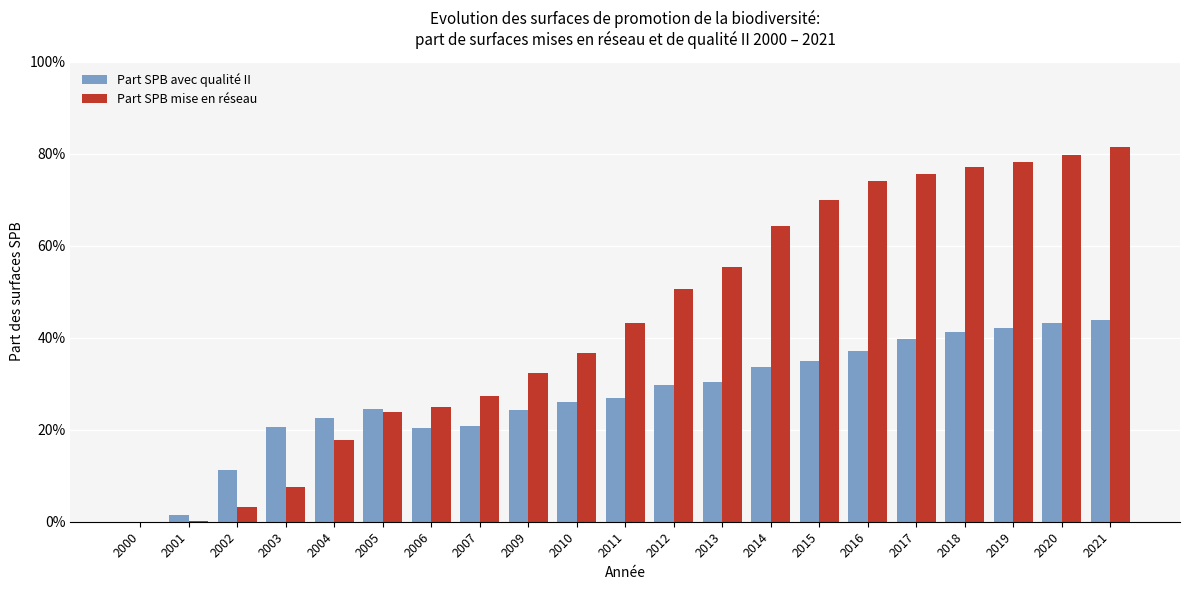

Are the bars horizontal?

No